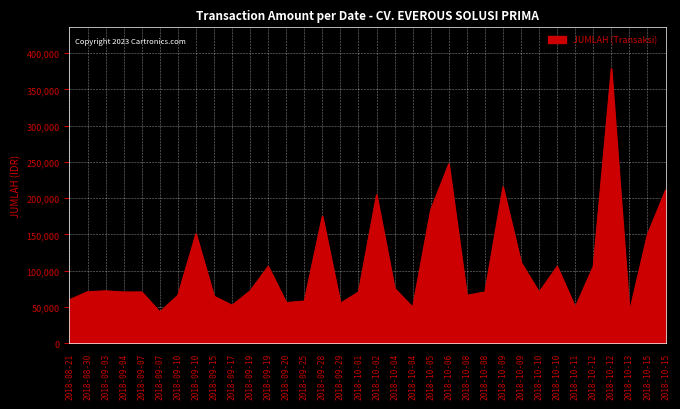

What is the label of the 32nd point from the right?

2018-09-03